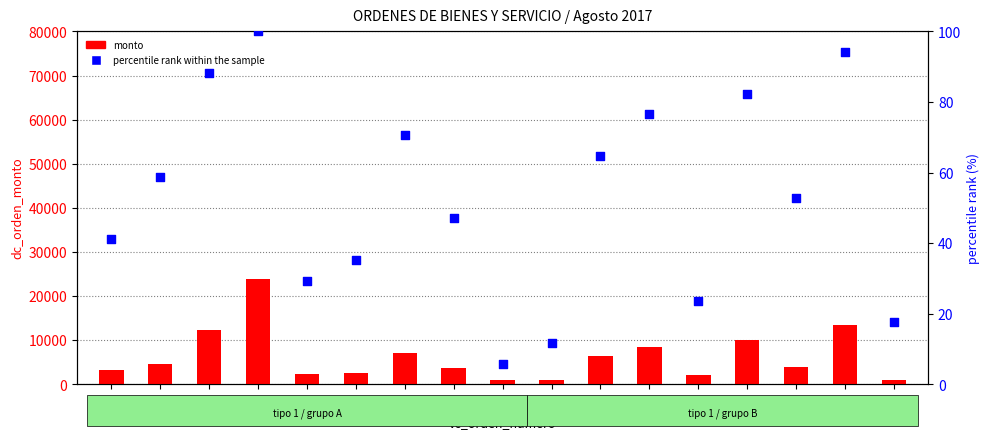

Is the value of monto at 712 greater than the value of percentile rank within the sample at 711?

Yes